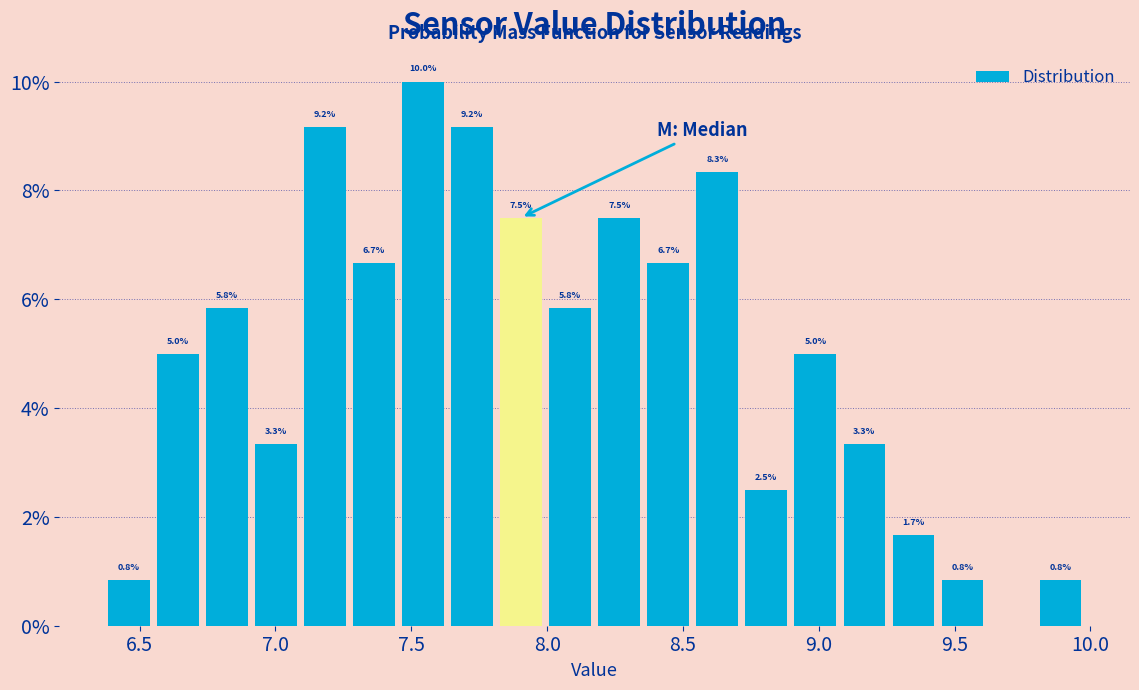

Read against the x-axis, roughly where is the centre of the tallest bar?

7.55